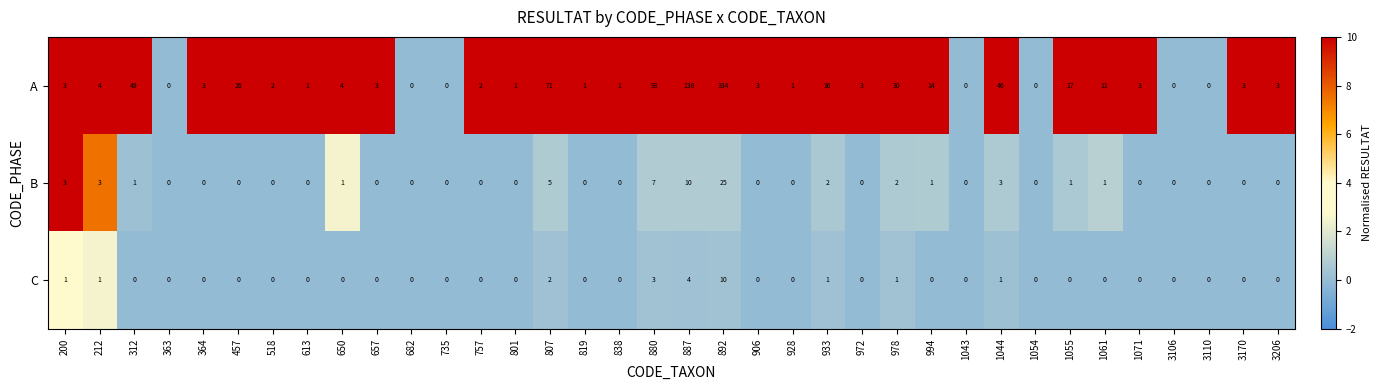

Which series has the largest total across all categories?

A